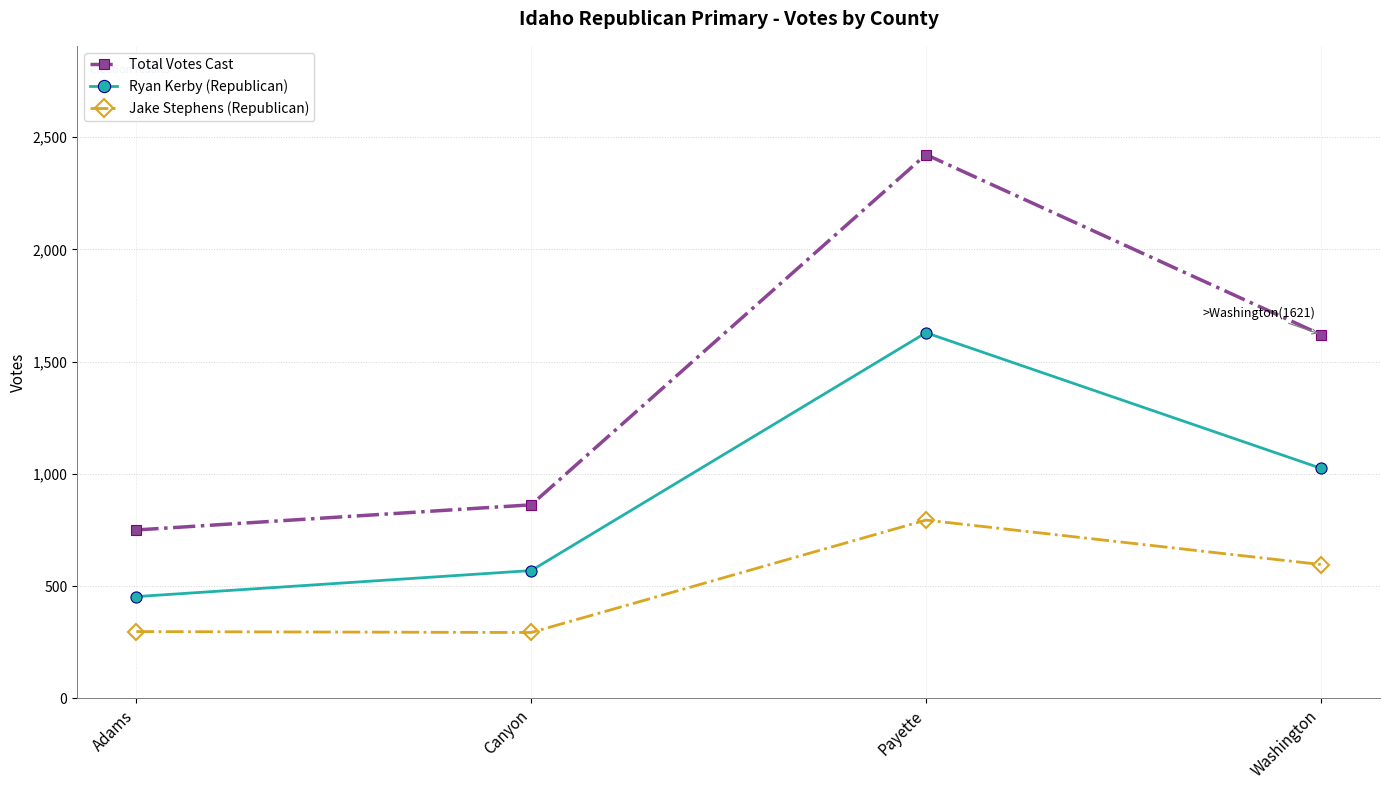

Does the chart display data point markers on the line(s)?

Yes